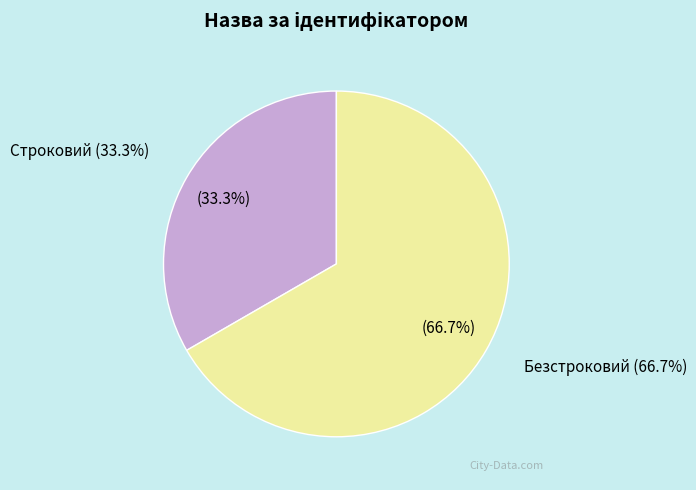

What percentage is the Строковий slice, to the nearest percent?

33%